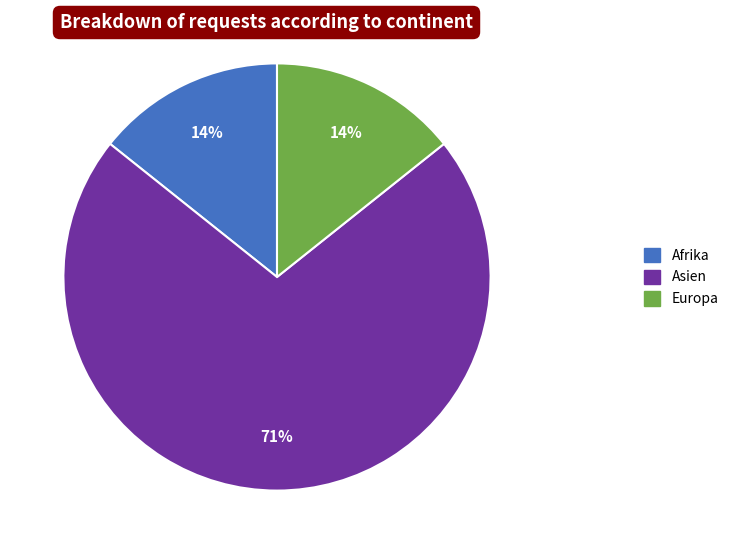

The Europa slice represents 14% of the pie. True or false?

True